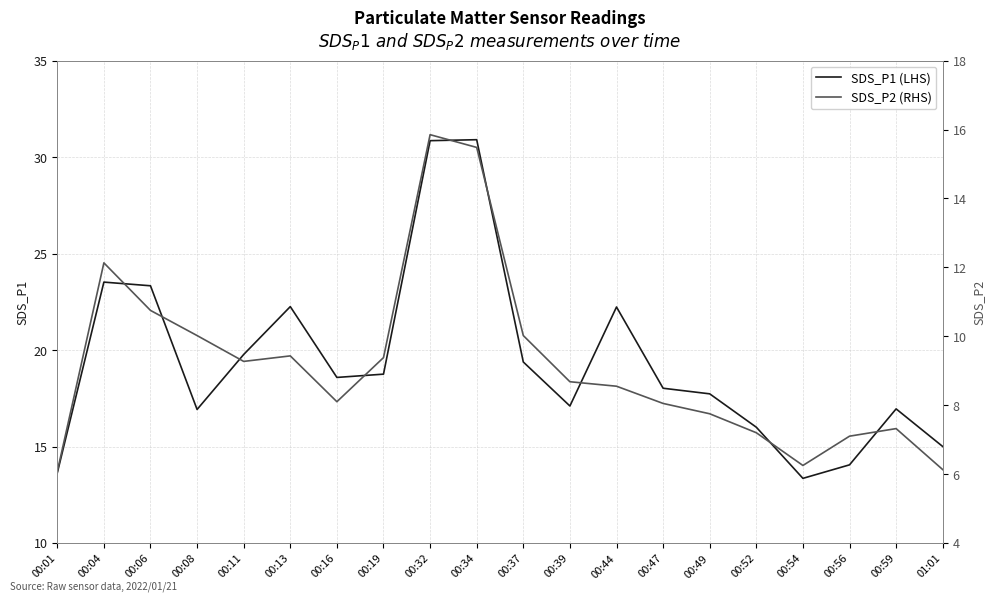

What is the label of the 15th point from the right?

00:13